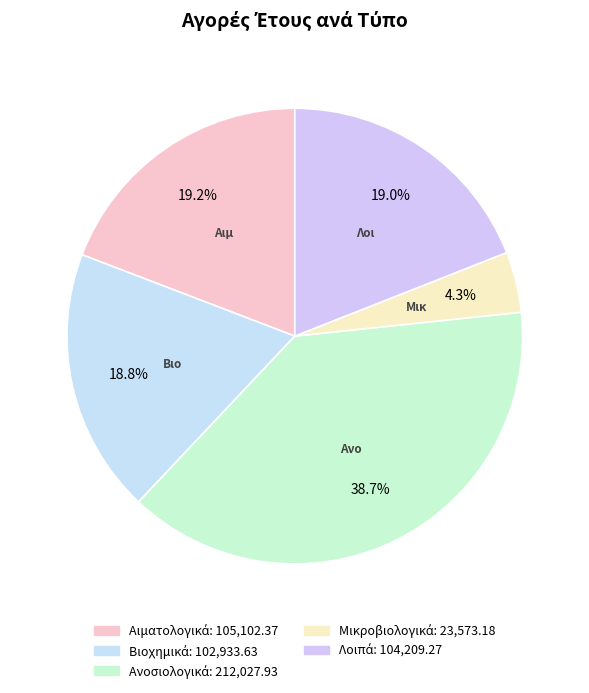

How many slices are in this pie chart?

5